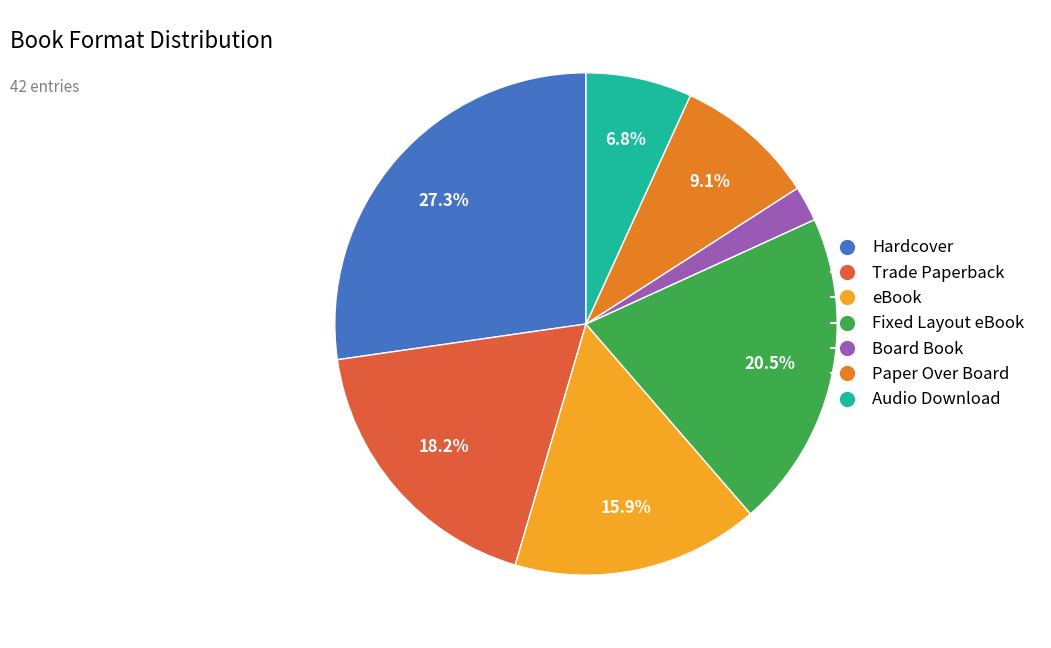

Does any single category account for the majority?

No